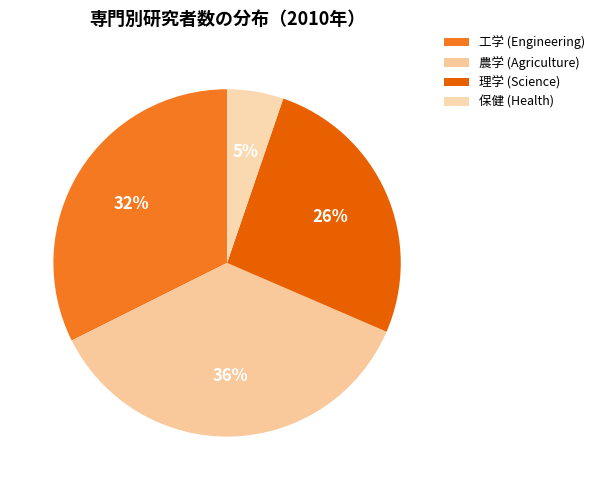

Does any single category account for the majority?

No